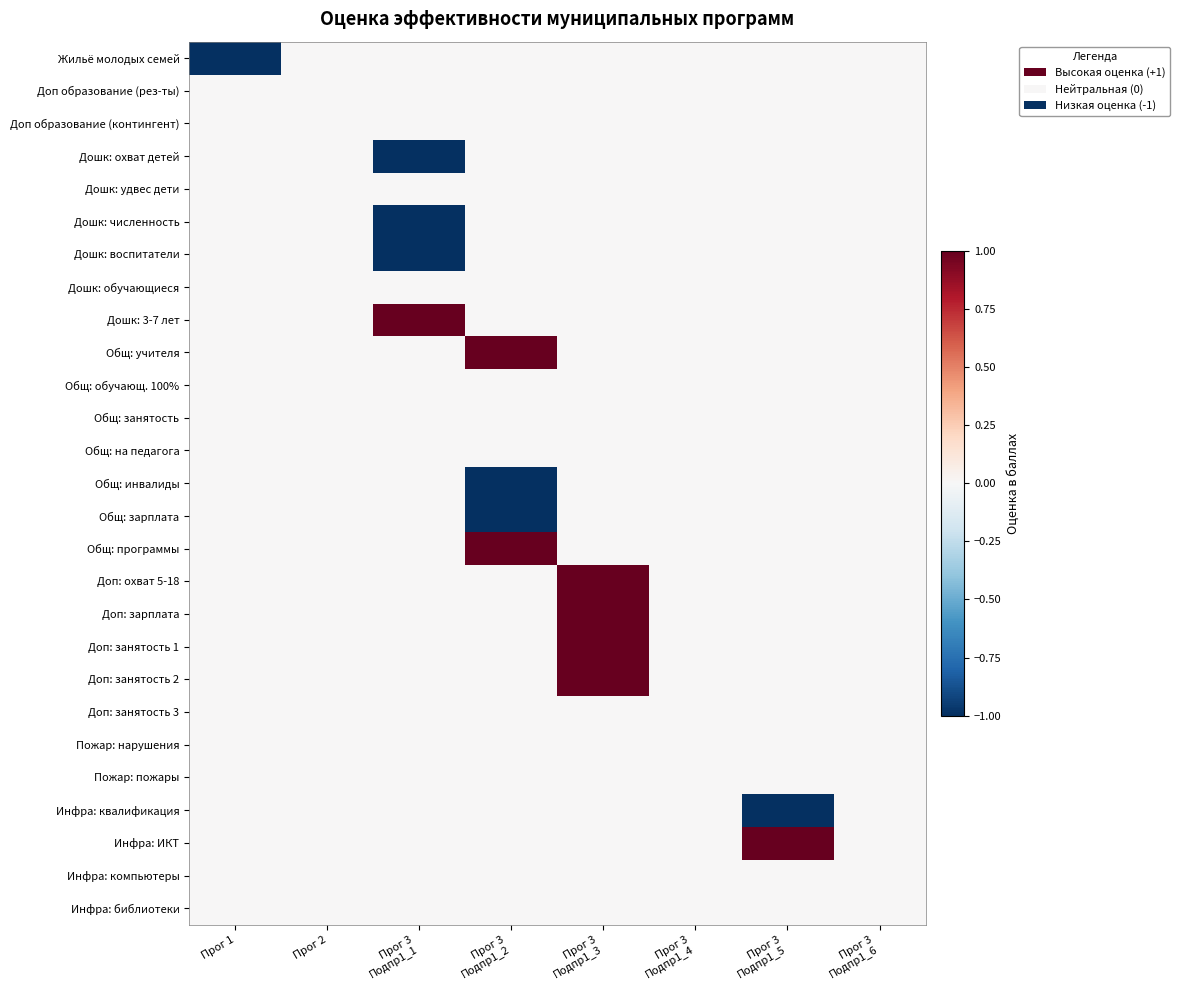

Which series has the largest total across all categories?

Дошк: 3-7 лет